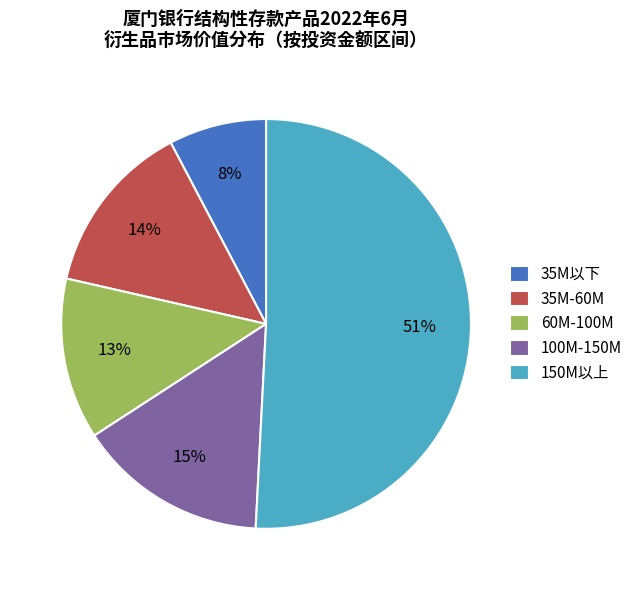

To the nearest percent, what percentage of the pie is 35M-60M?

14%